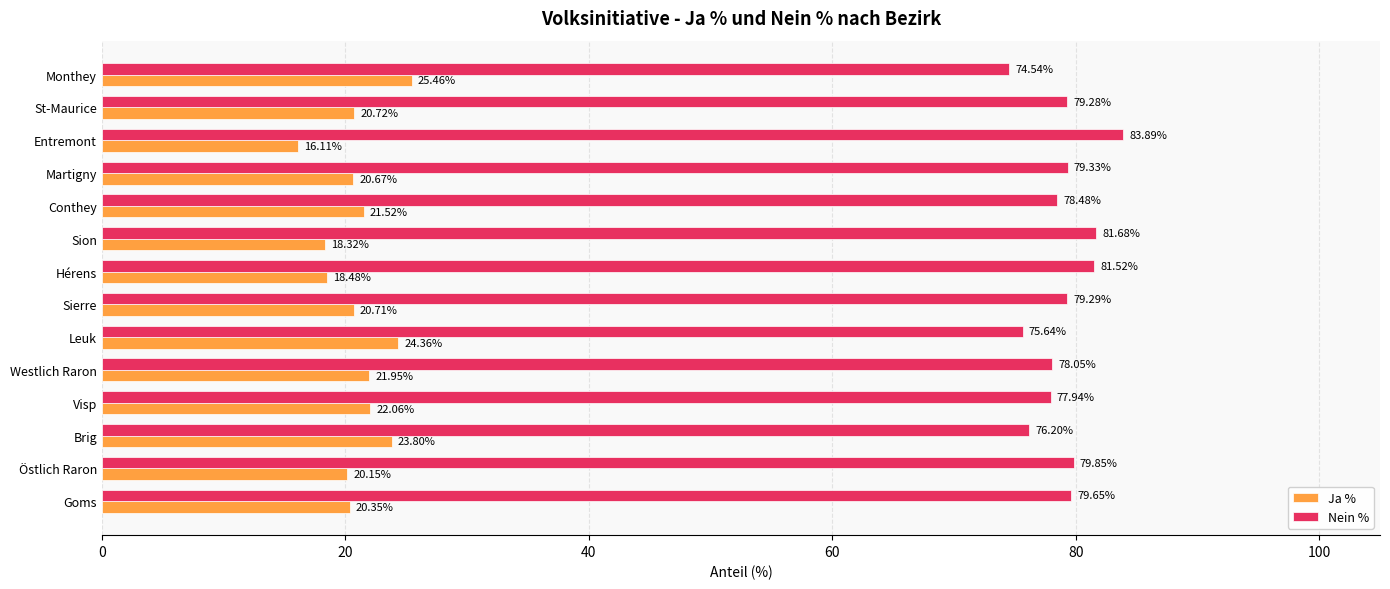

What is the greatest value displayed?

83.9